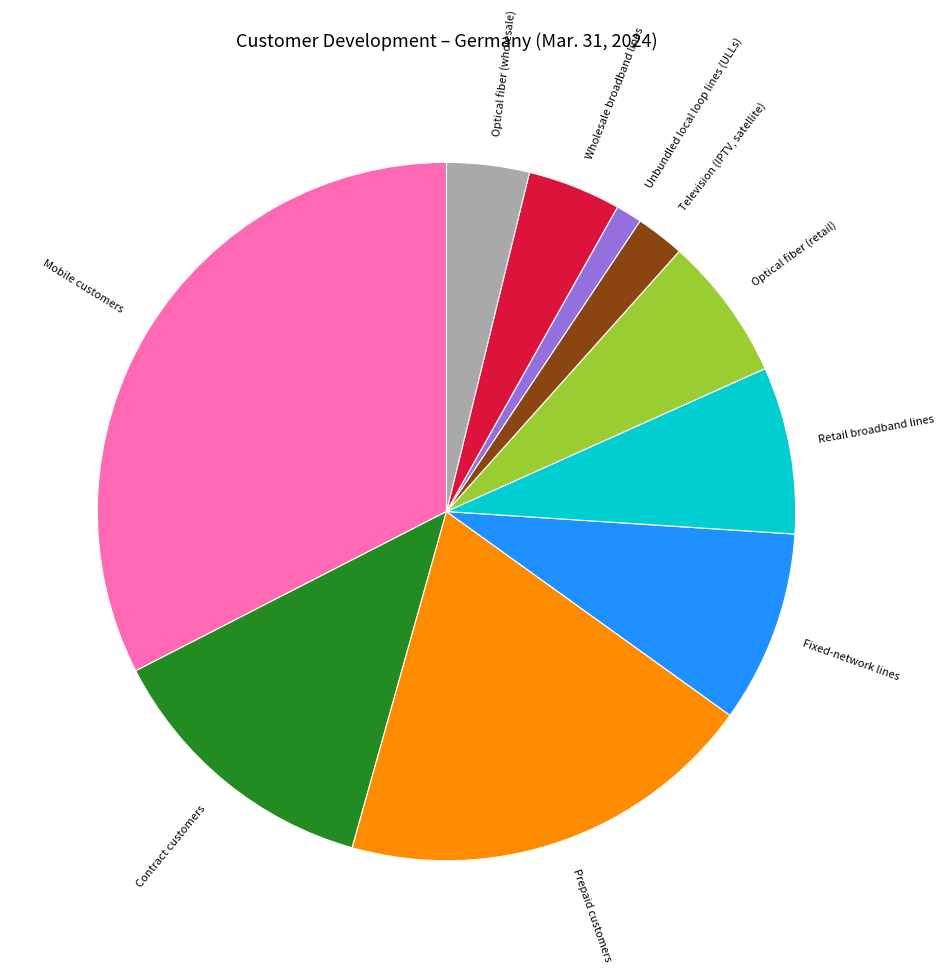

Which category has the biggest portion of the pie?

Mobile customers